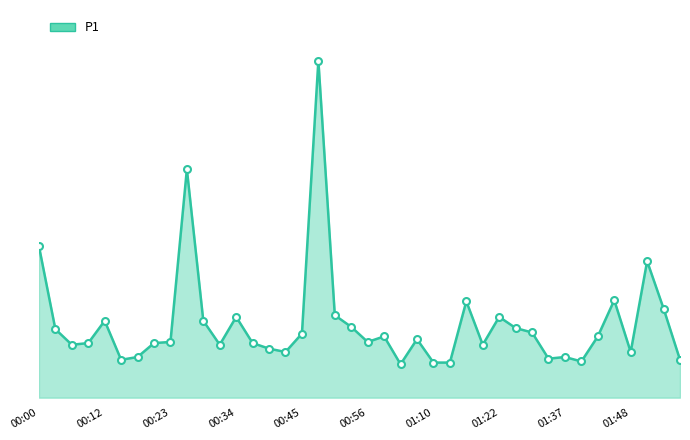

Does the chart display data point markers on the line(s)?

No